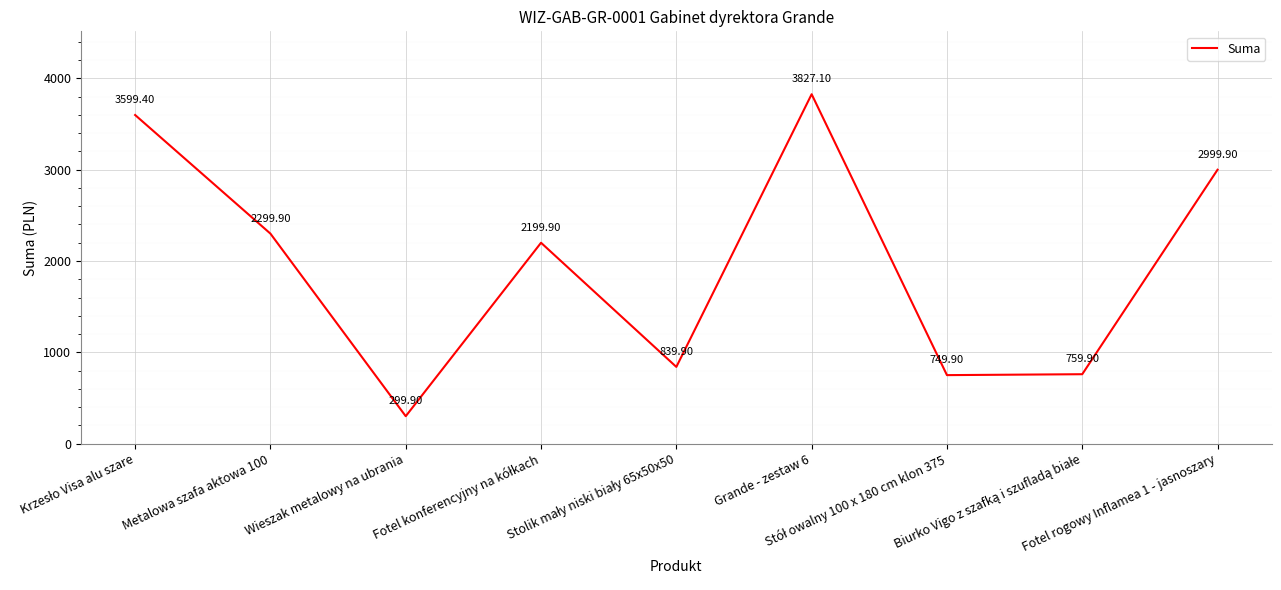

Where is the first local minimum?

Wieszak metalowy na ubrania